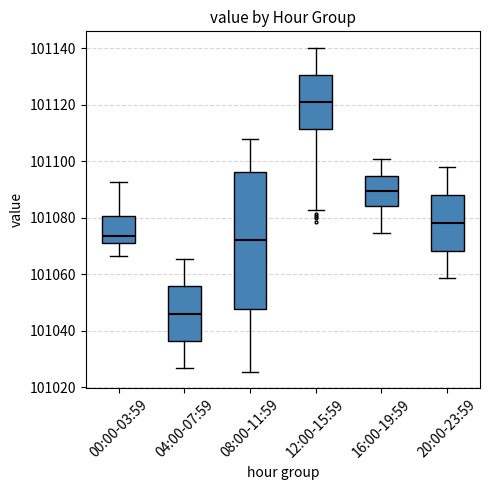

Which box is the tallest, from its lower edge to its upper edge?

08:00-11:59